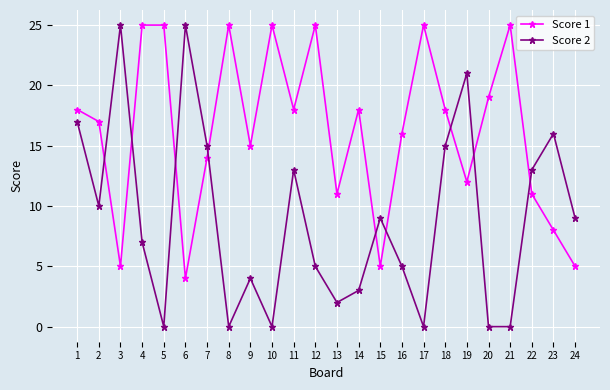

Which series changed the most between 1 and 19?

Score 1